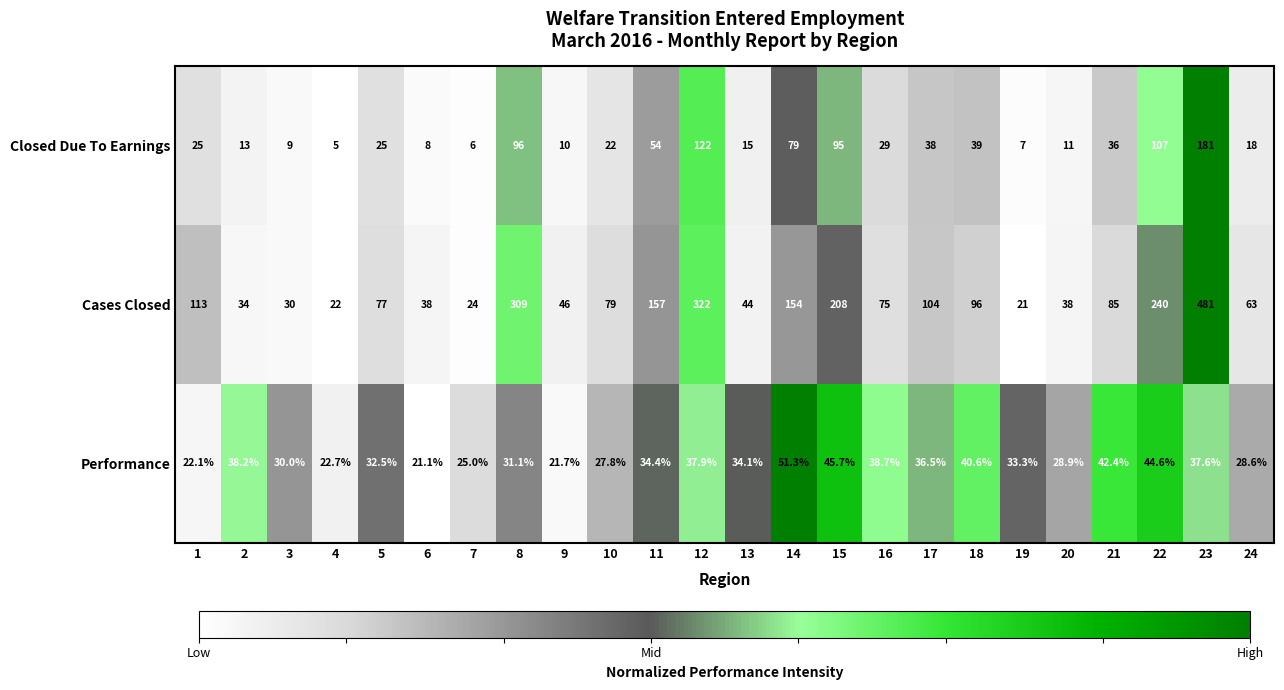

What is the total value across all series at 19?

61.3